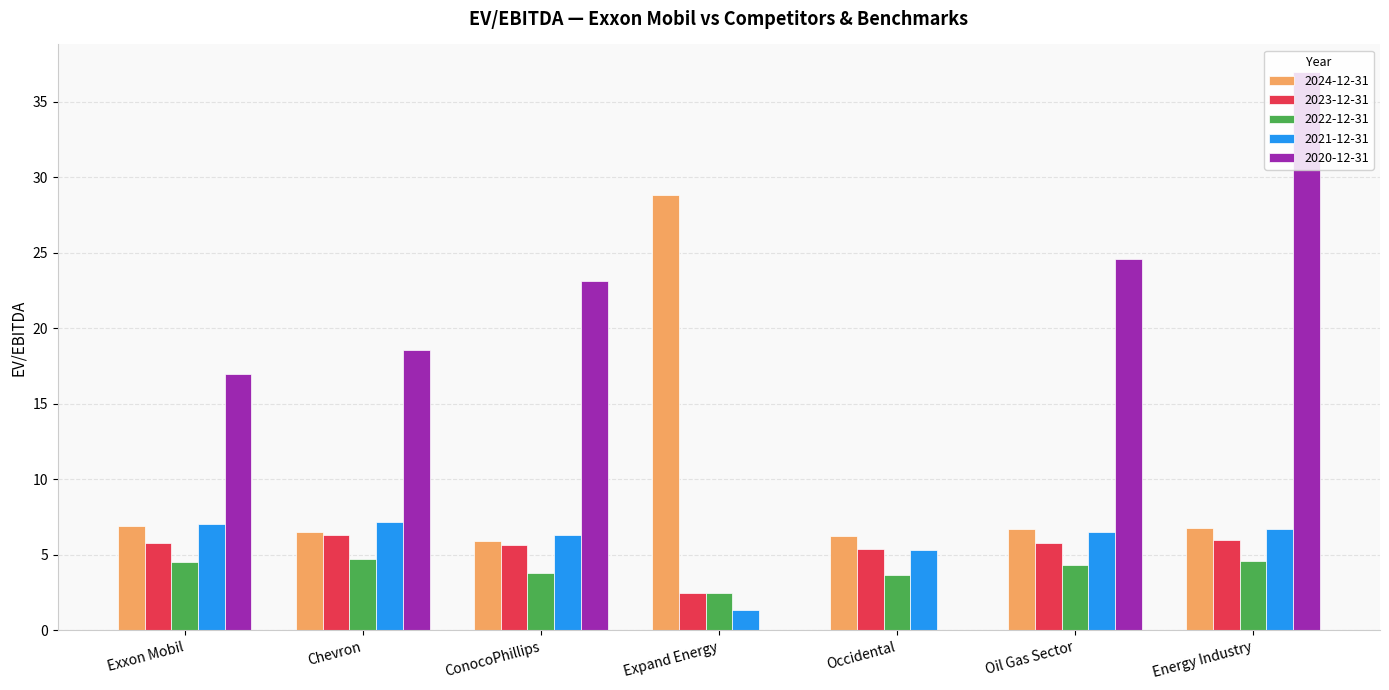

What is the greatest value displayed?

37.0